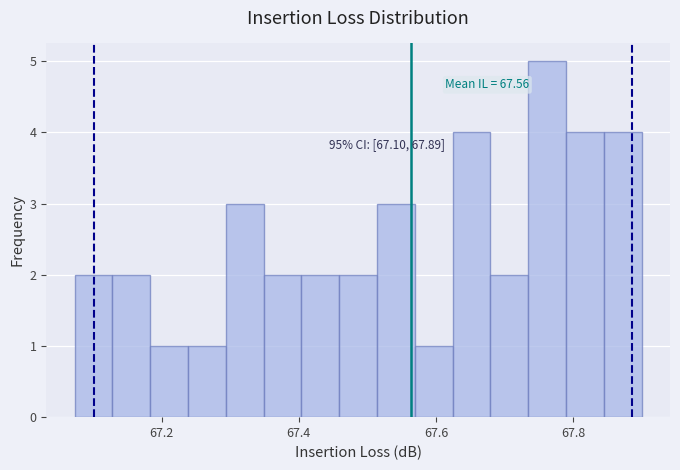

Read against the x-axis, roughly where is the centre of the tallest bar?

67.76